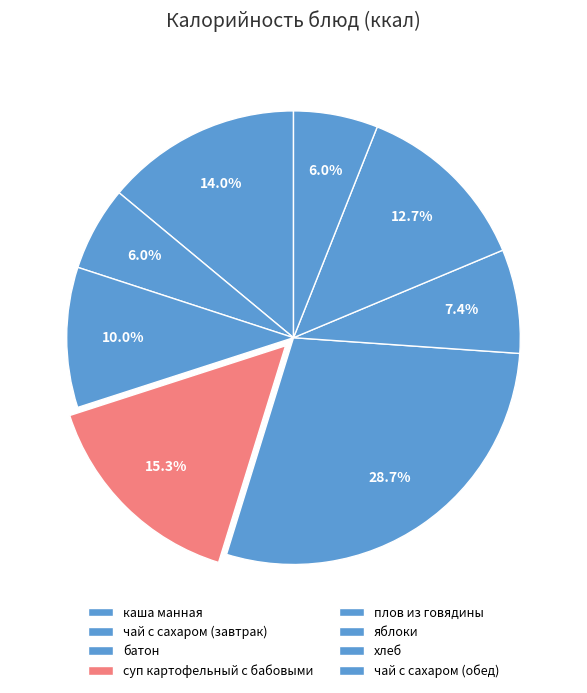

To the nearest percent, what is the combined percentage of плов из говядины and чай с сахаром (завтрак)?

35%